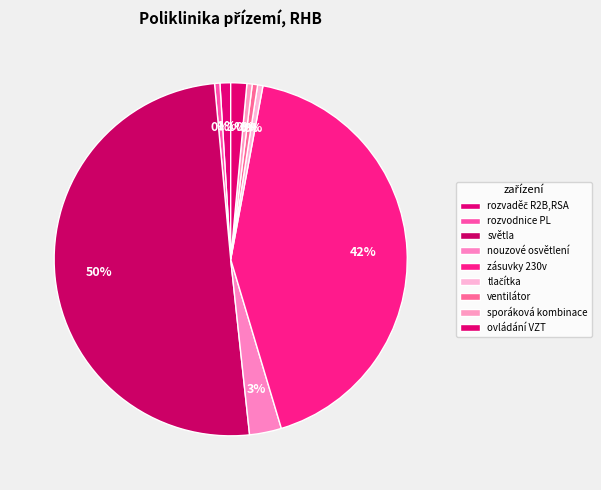

To the nearest percent, what is the combined percentage of rozvaděč R2B,RSA and tlačítka?

1%